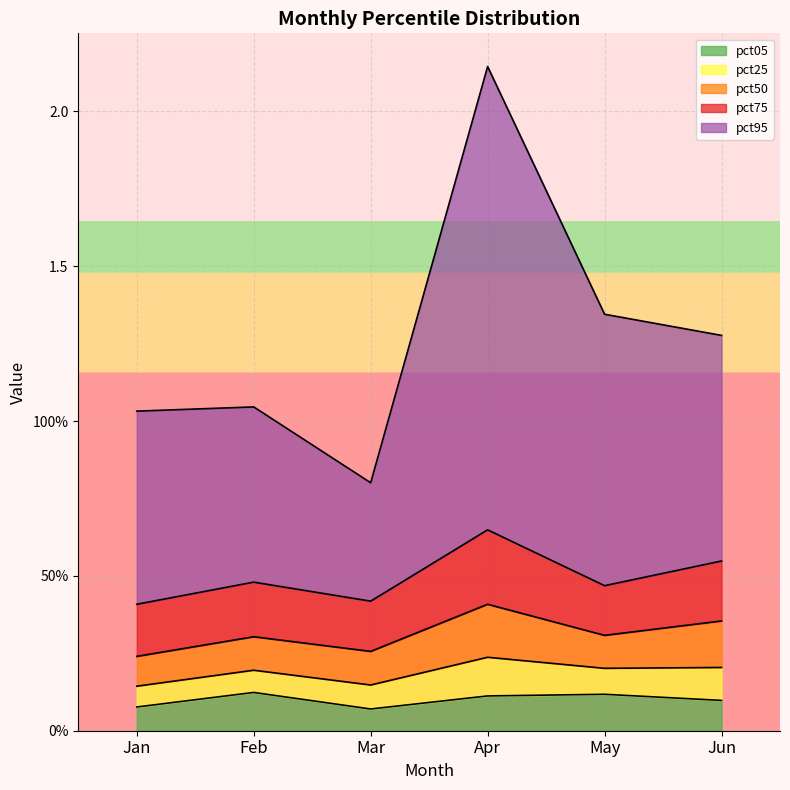

Is it true that pct95 equals 0.9 at May?

True